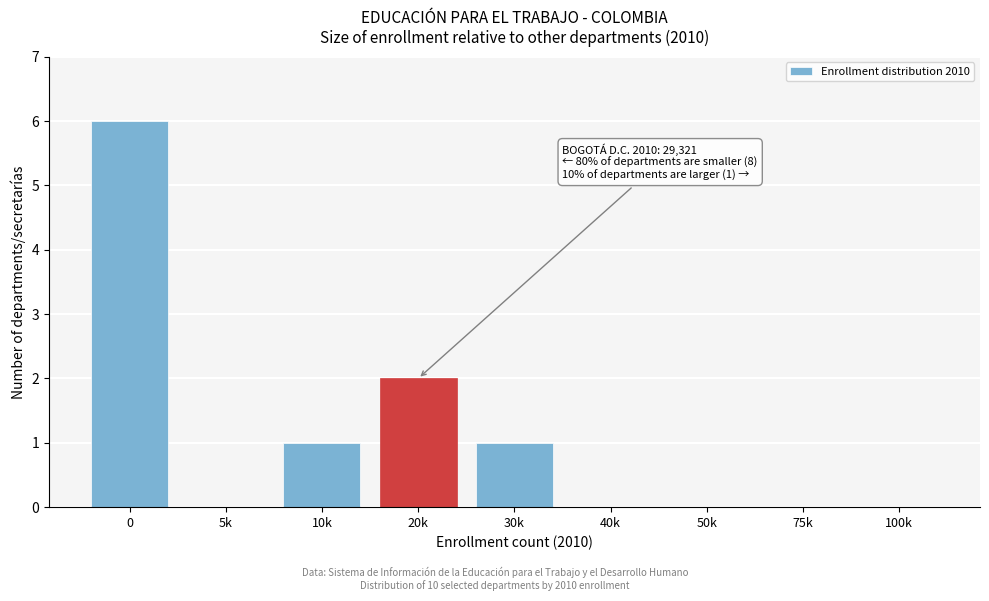

Reading left to right, what are all the values shown in this chart?

0=6	5k=0	10k=1	20k=2	30k=1	40k=0	50k=0	75k=0	100k=0